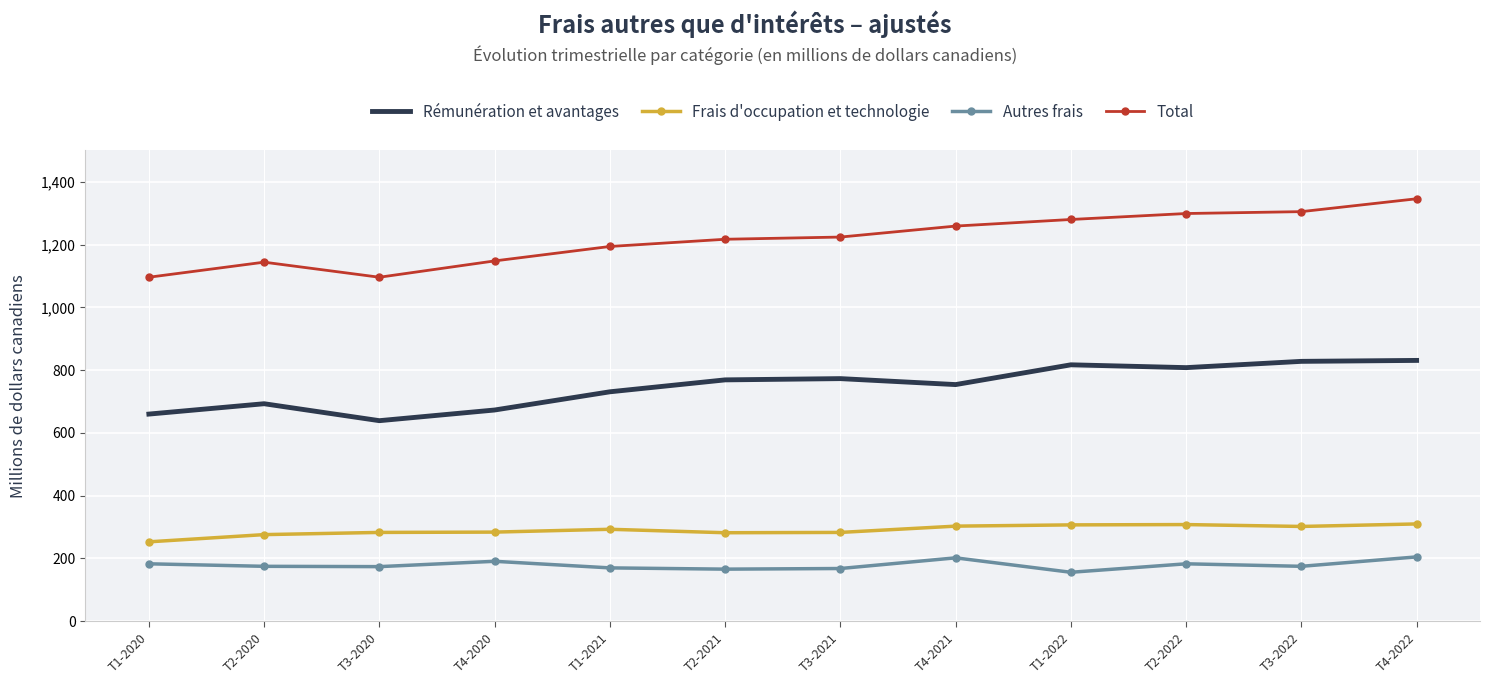

Read the Rémunération et avantages value at T2-2022.

808